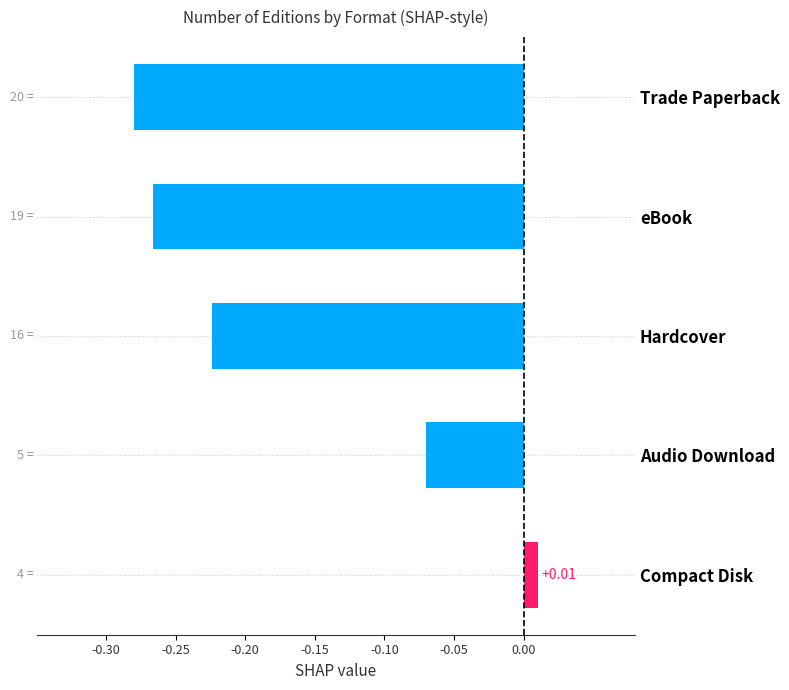

Where is the data nearest to the value 0?

Compact Disk